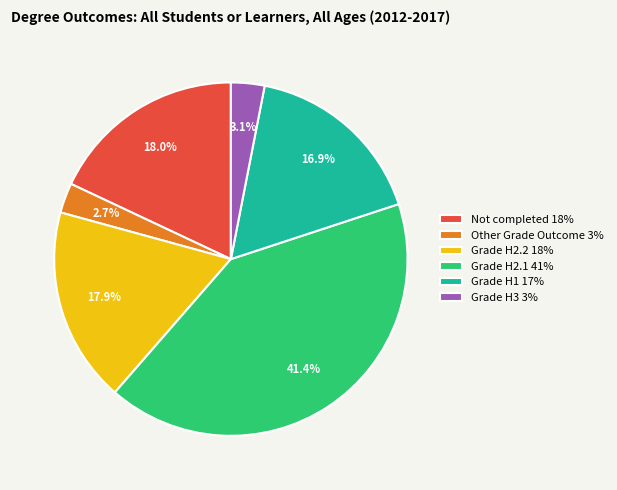

To the nearest percent, what percentage of the pie is Not completed?

18%